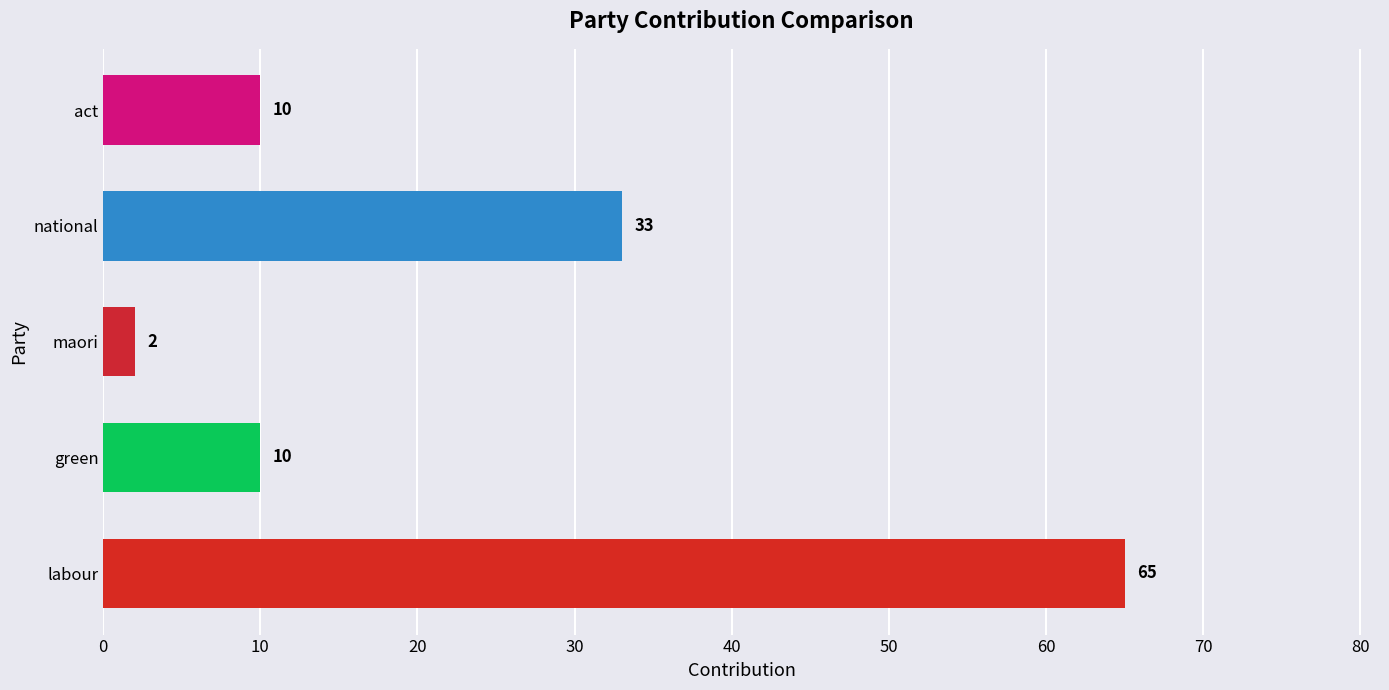

Reading top to bottom, what are all the values shown in this chart?

10	33	2	10	65